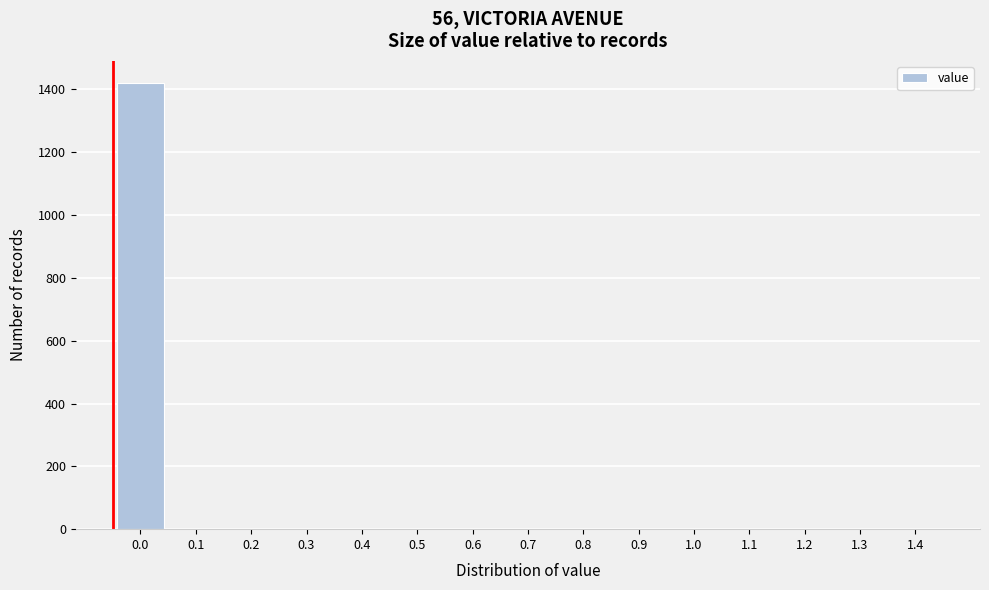

Reading left to right, extract all data points from this chart.

0.0=1420	0.1=0	0.2=0	0.3=0	0.4=0	0.5=0	0.6=0	0.7=0	0.8=0	0.9=0	1.0=0	1.1=0	1.2=0	1.3=0	1.4=0